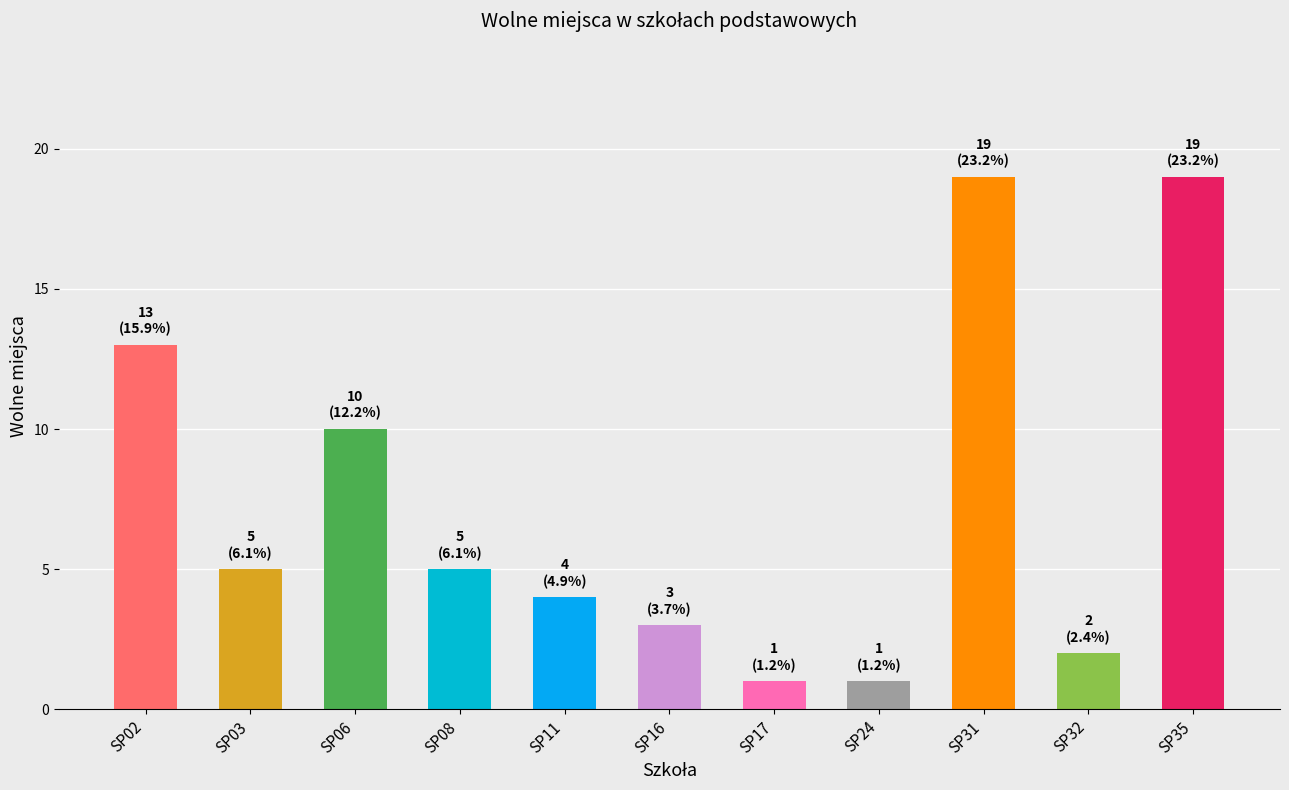

What is the difference between the values at SP24 and SP31?

18